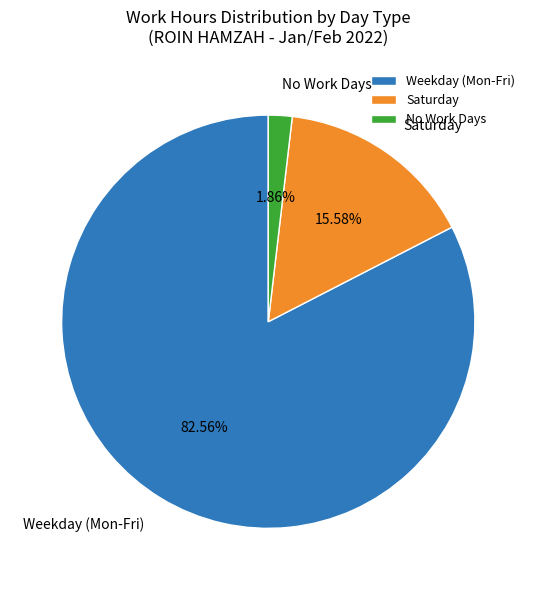

To the nearest percent, what is the difference between the largest and smallest slice percentages?

81%